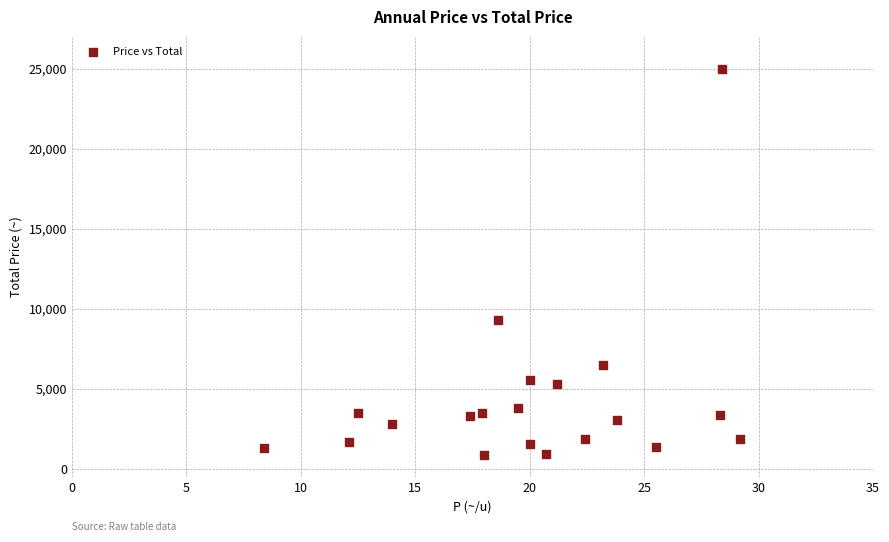

What Y value in the scatter plot is closest to 12950?

9300